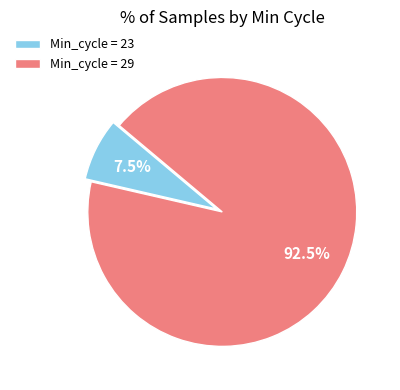

Between Min_cycle = 29 and Min_cycle = 23, which is larger?

Min_cycle = 29